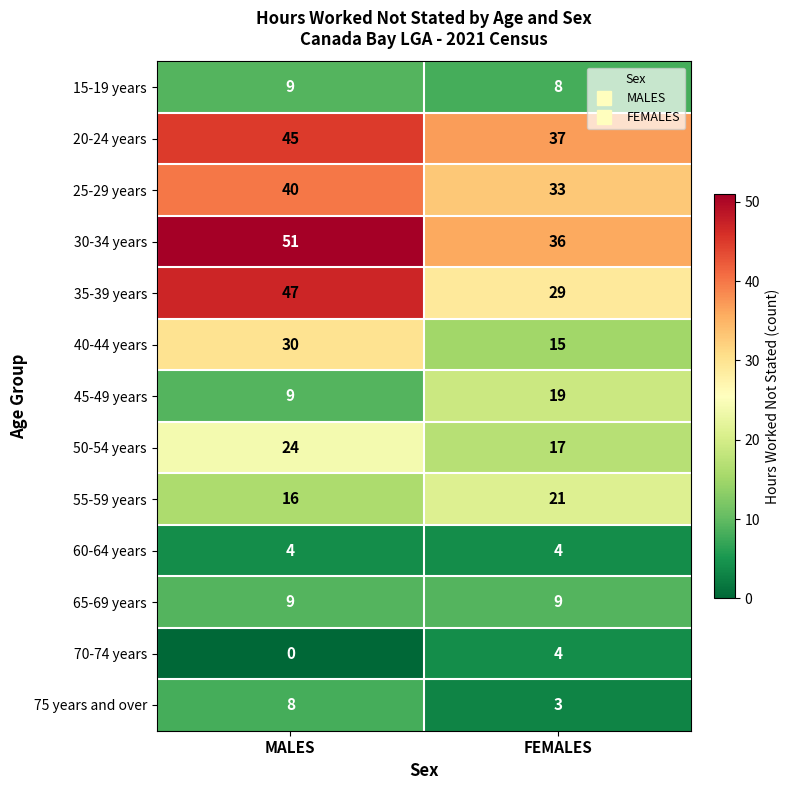

Between MALES and FEMALES, which series saw the biggest shift?

35-39 years